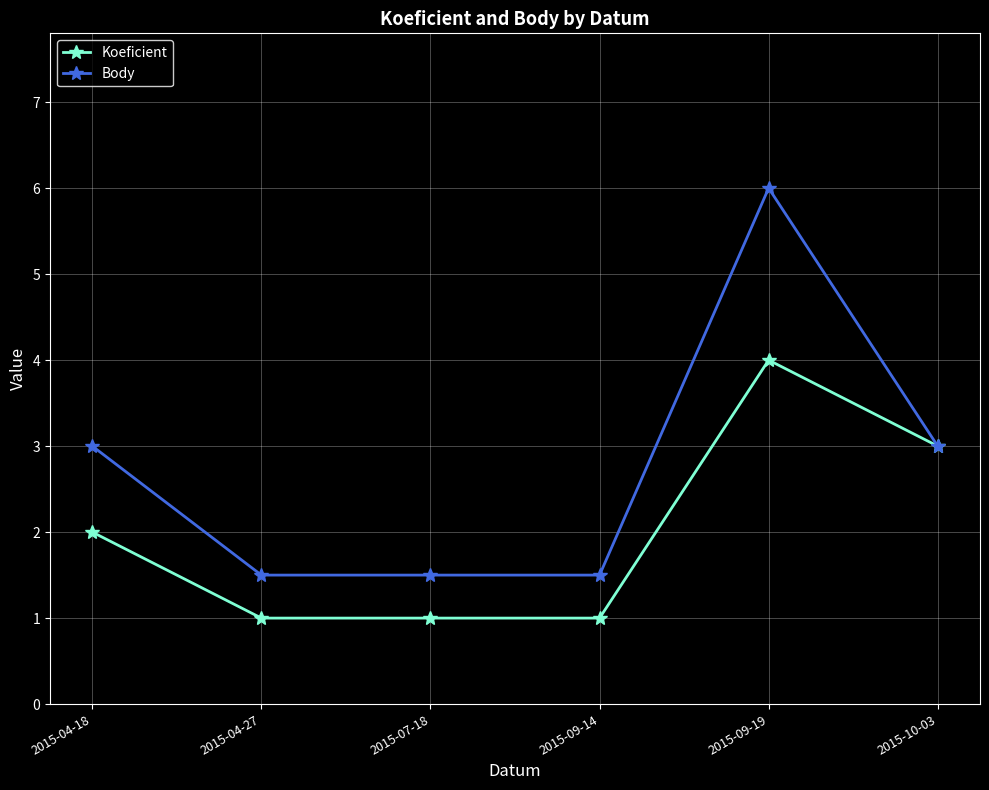

Rank the series at 2015-07-18 from highest to lowest value.

Body, Koeficient